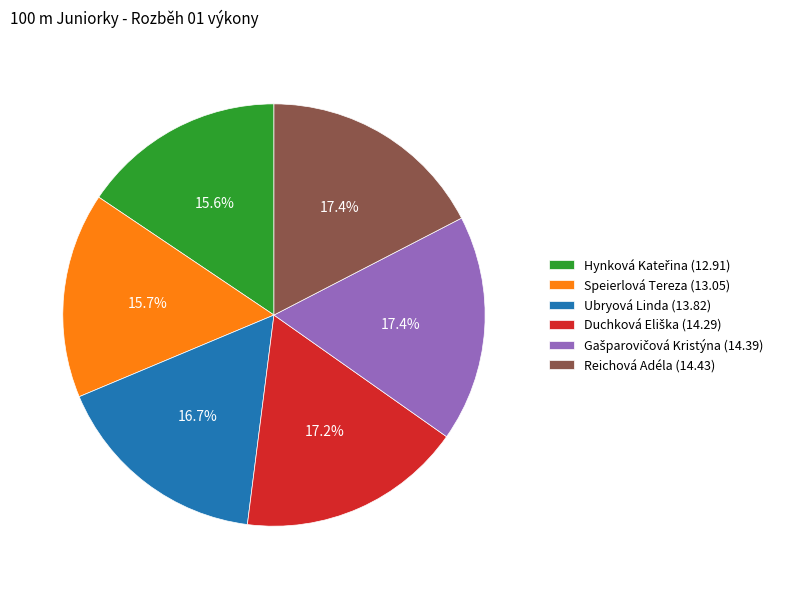

Does any single category account for the majority?

No